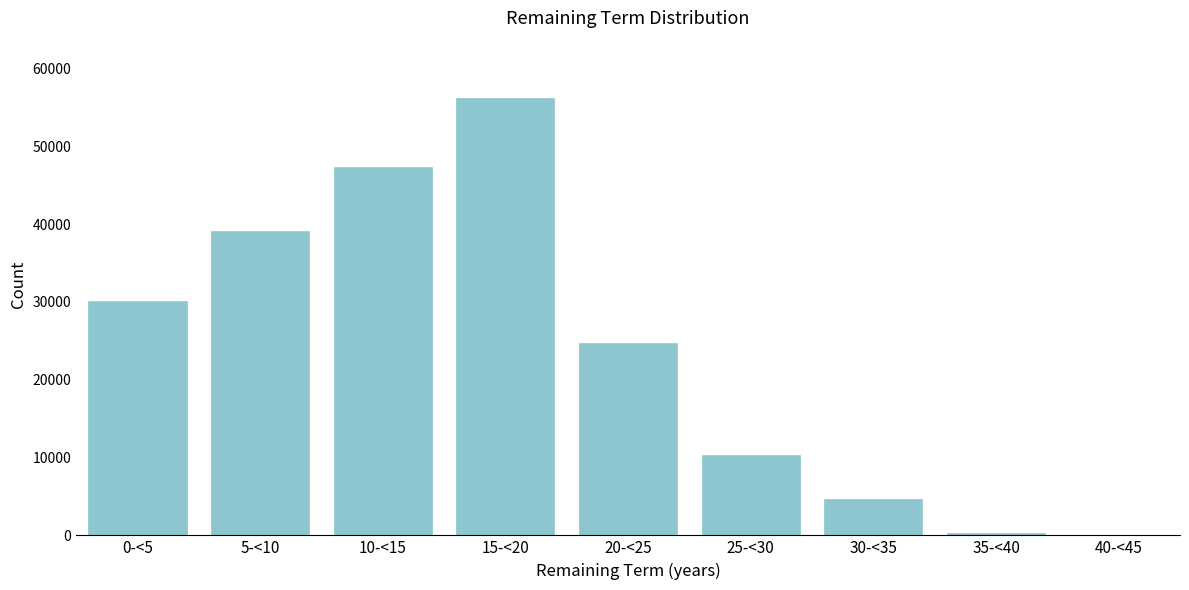

Reading left to right, extract all data points from this chart.

0-<5=30156	5-<10=39140	10-<15=47286	15-<20=56202	20-<25=24702	25-<30=10350	30-<35=4642	35-<40=288	40-<45=0